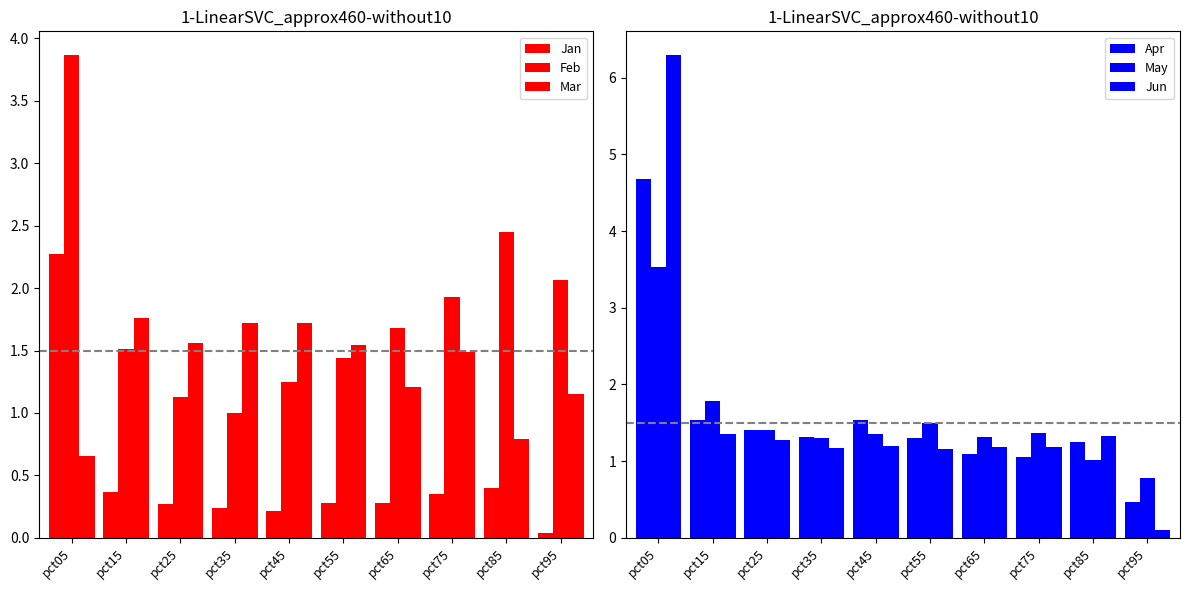

Is it true that Apr equals 4.7 at pct05?

True